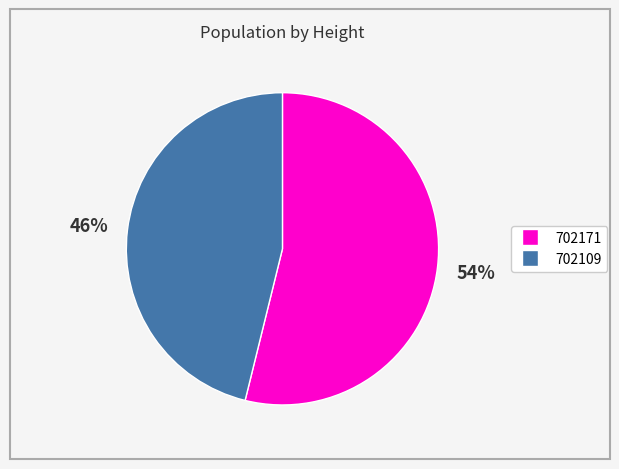

What is the largest slice in the pie chart?

702171